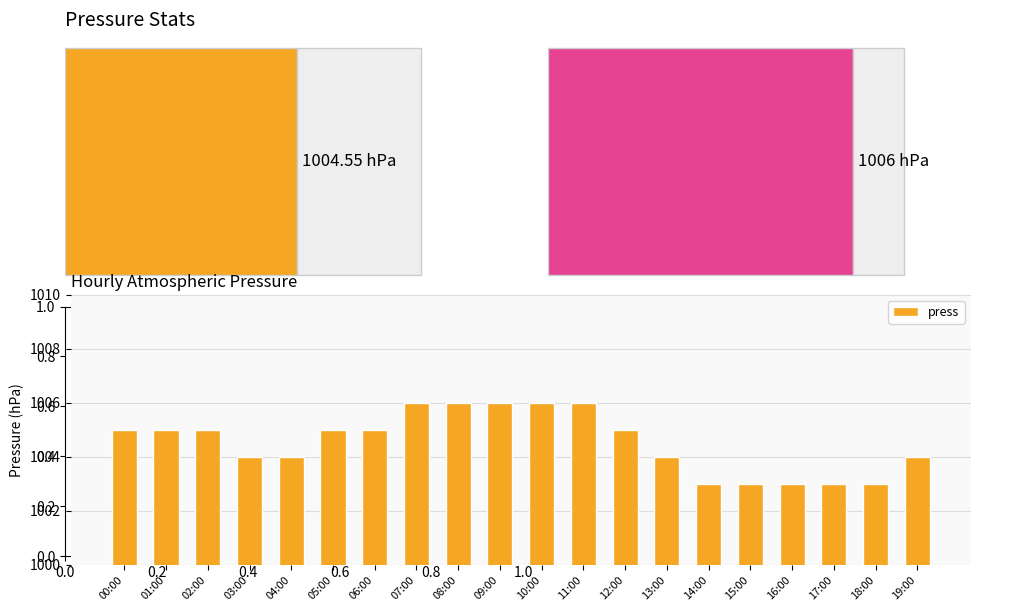

What is the approximate value at 05:00?

1005